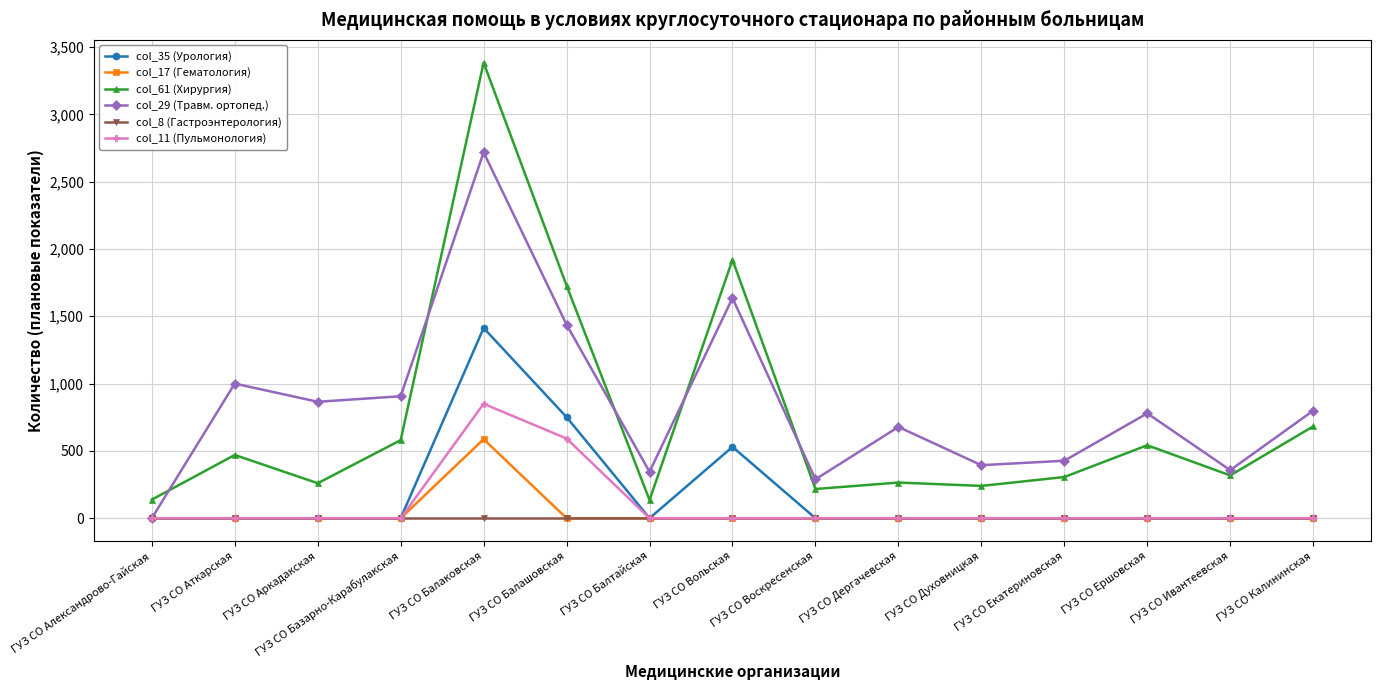

What are all the series names shown in the legend?

col_35 (Урология), col_17 (Гематология), col_61 (Хирургия), col_29 (Травм. ортопед.), col_8 (Гастроэнтерология), col_11 (Пульмонология)